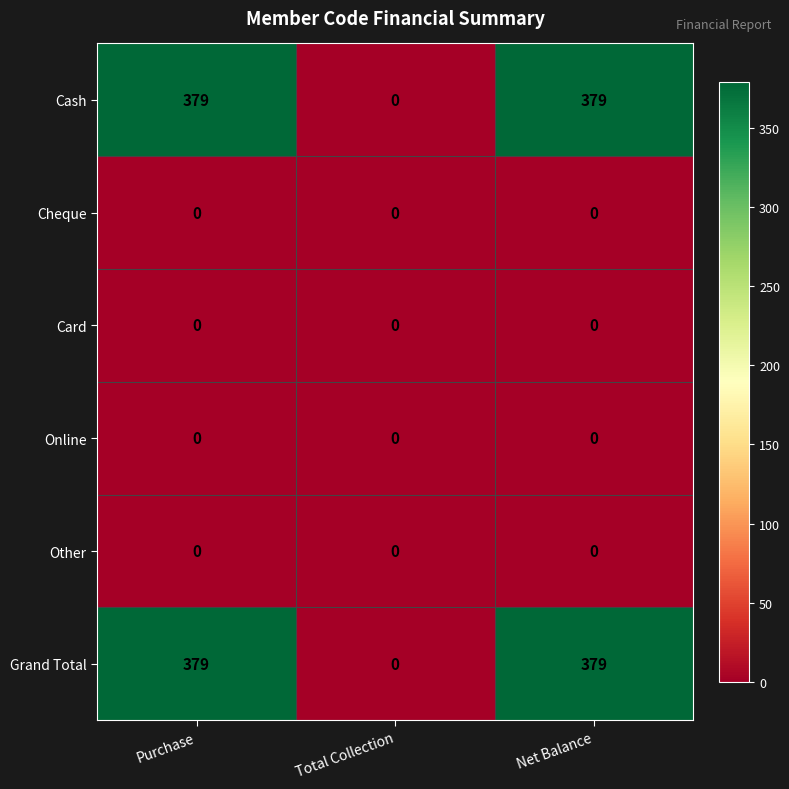

What is the difference between the highest and lowest values at Purchase?

379